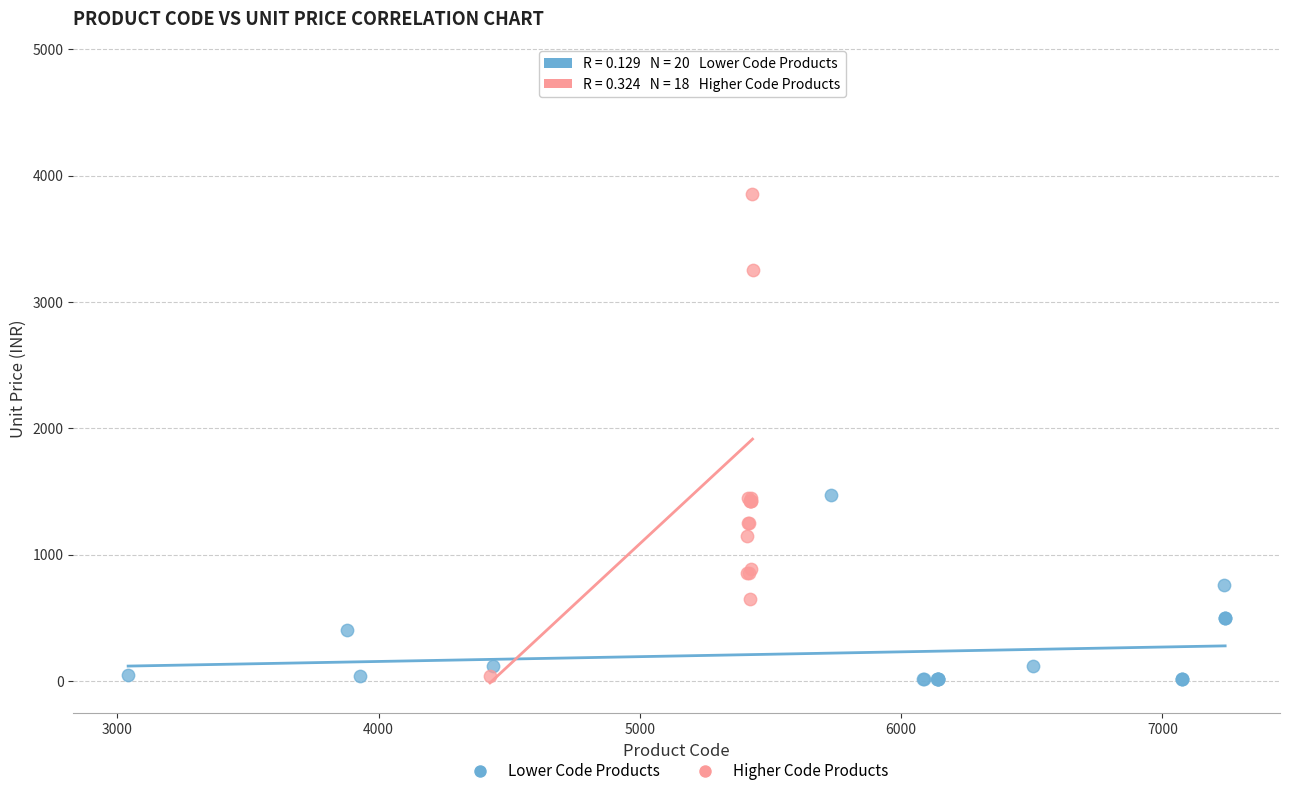

Which series contains the highest Y value?

Higher Code Products